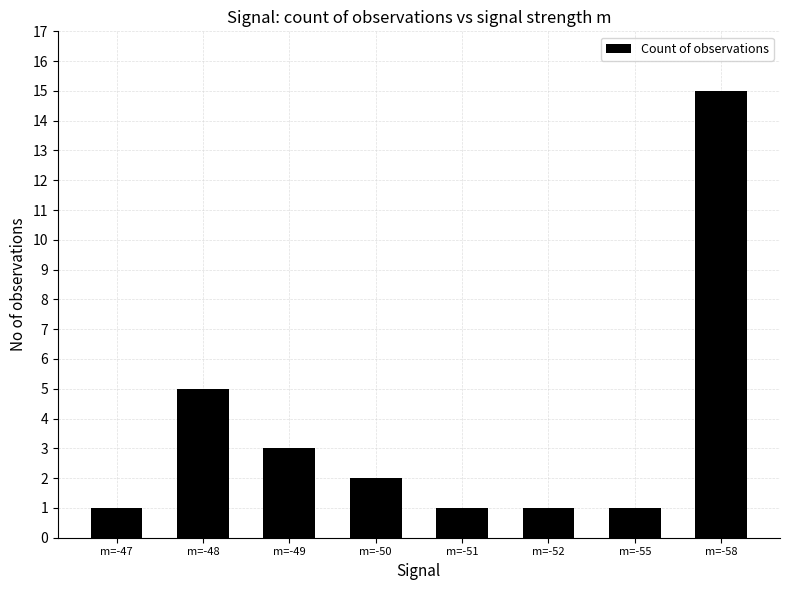

How many data points are less than 2?

4